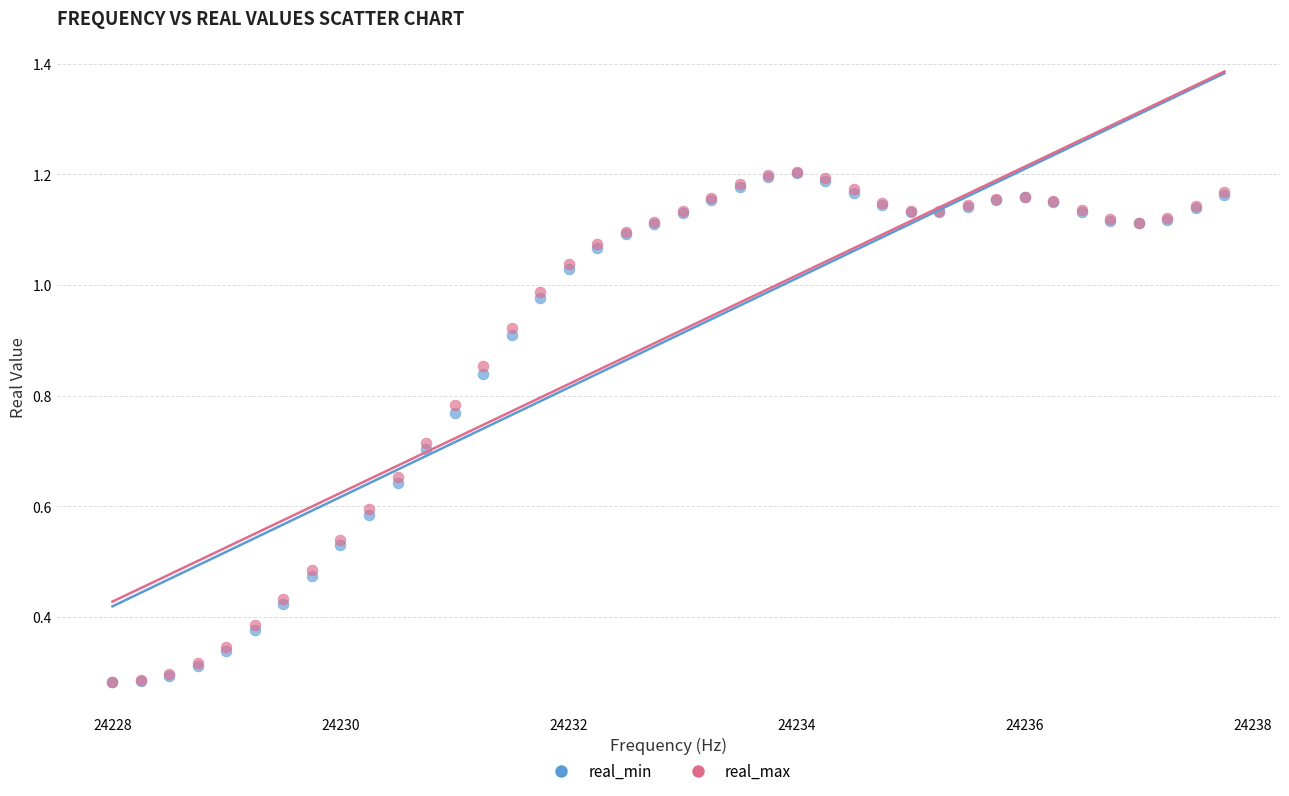

Which series has the widest spread of Y values?

real_max